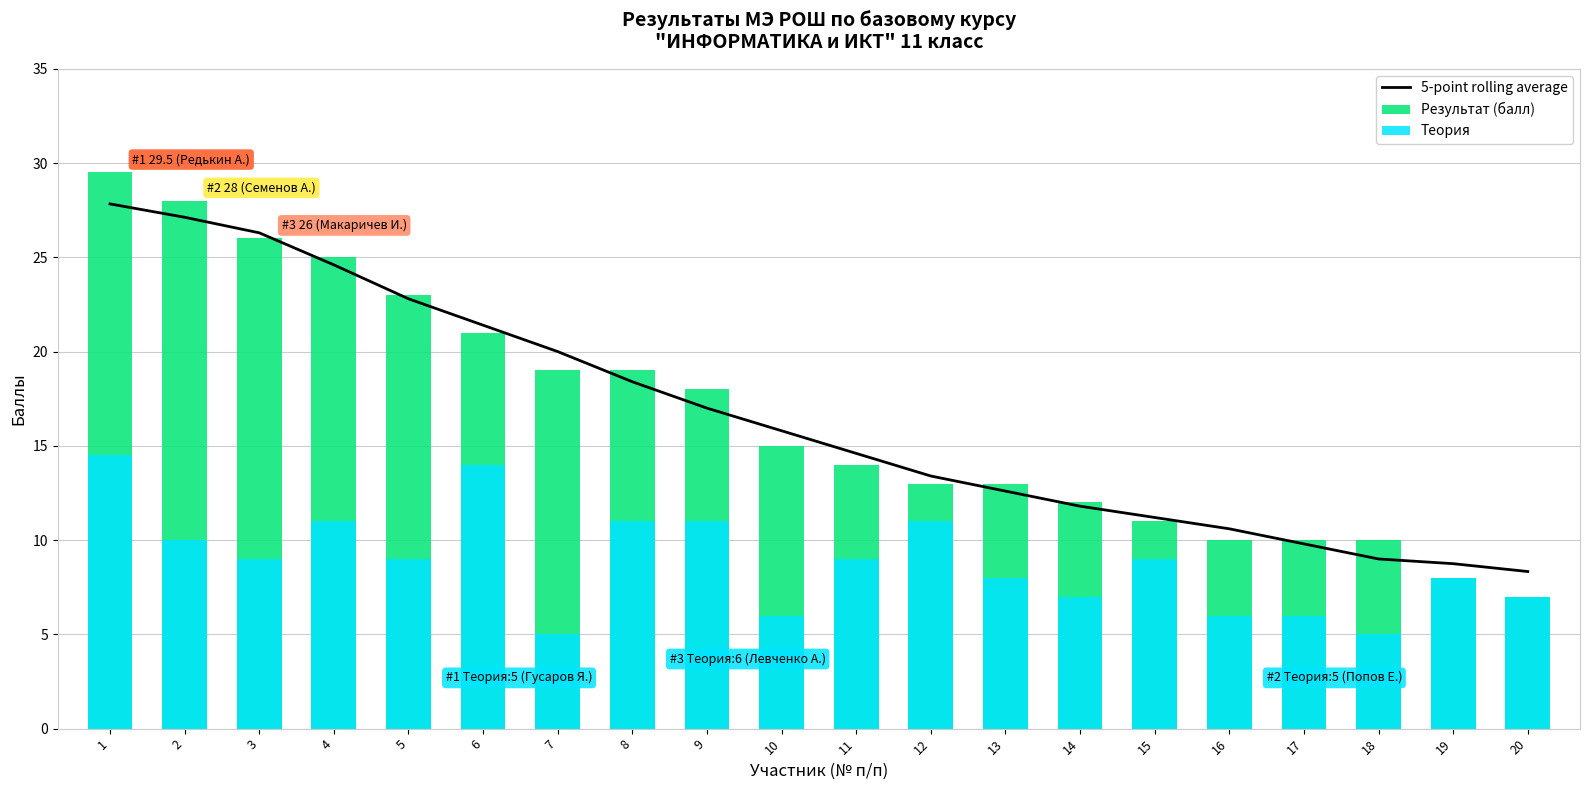

At 18, list the series in order from largest to smallest.

Результат (балл), 5-point rolling average, Теория